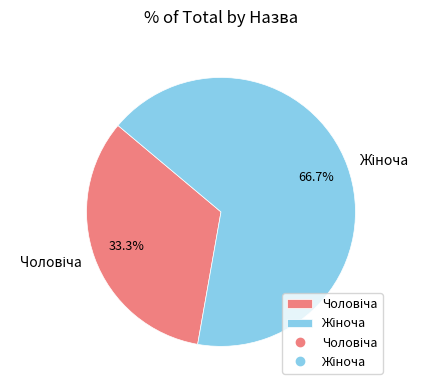

Does any single category account for the majority?

Yes